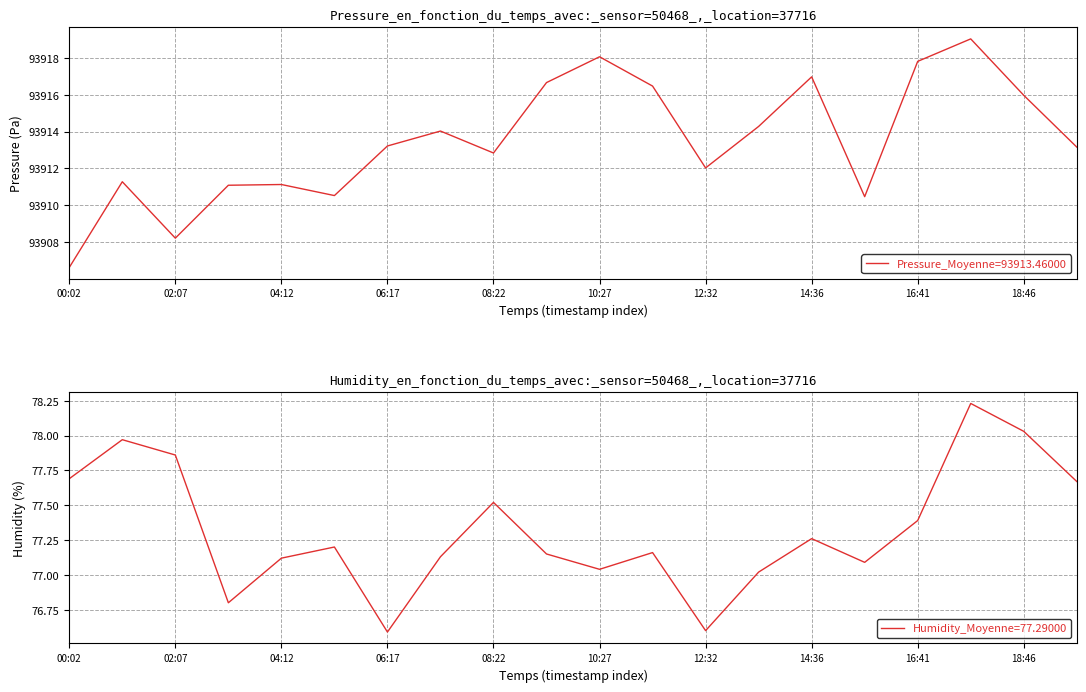

The value of pressure at 9 is 93916.7. True or false?

True